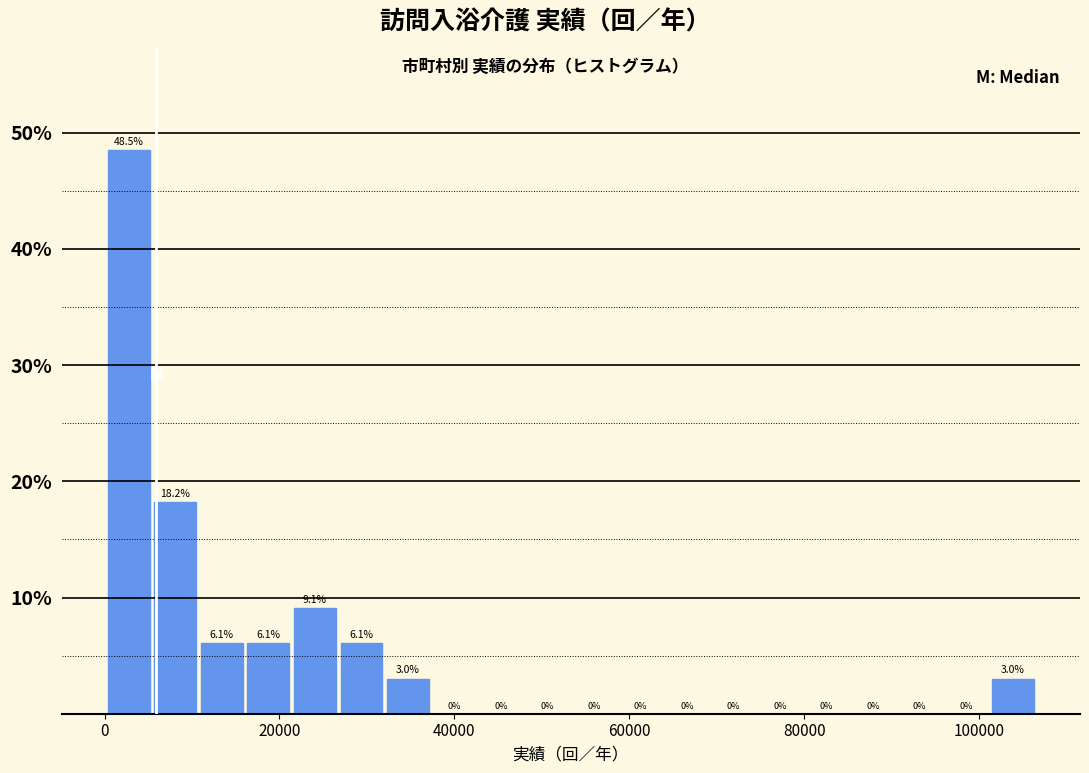

Read against the x-axis, roughly where is the centre of the tallest bar?

2000